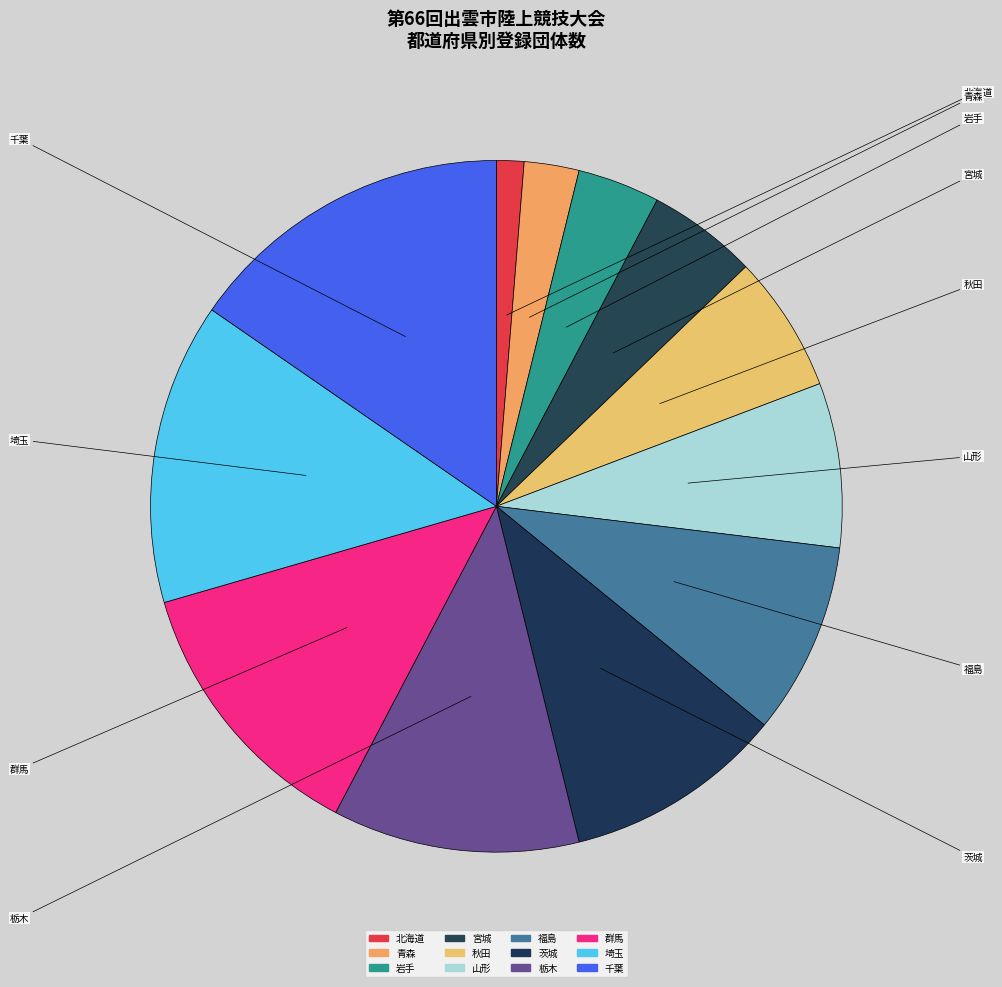

How many segments does this pie chart have?

12